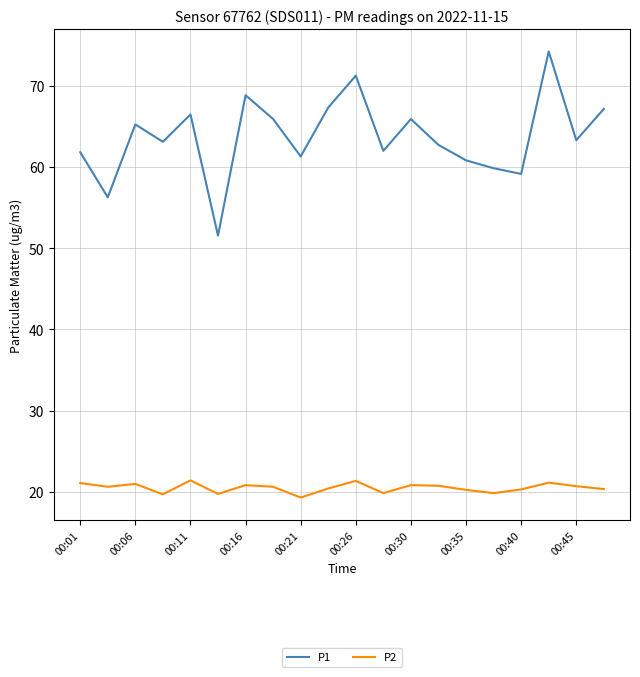

What is the sum of all P2 values?

410.1